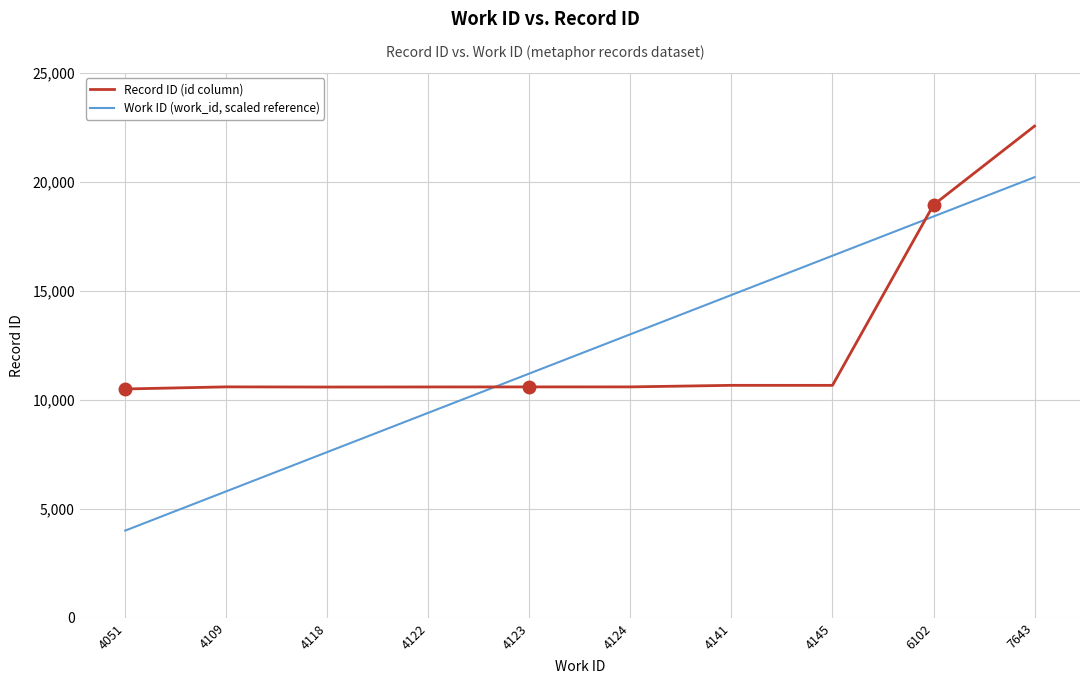

List the series in order of their overall mean, highest first.

Record ID (id column), Work ID (work_id, scaled reference)